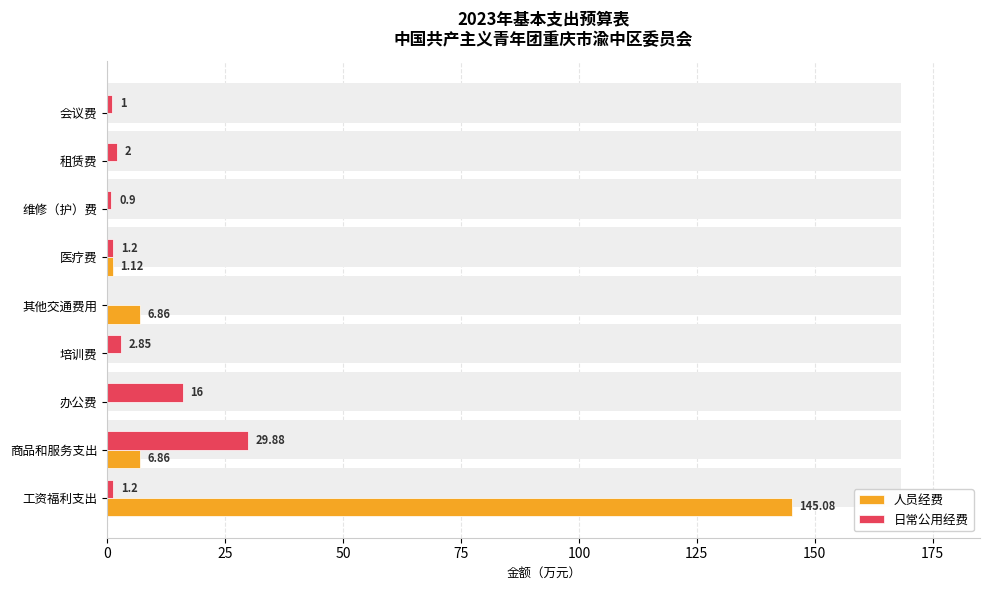

At how many categories does at least one series exceed 121?

1